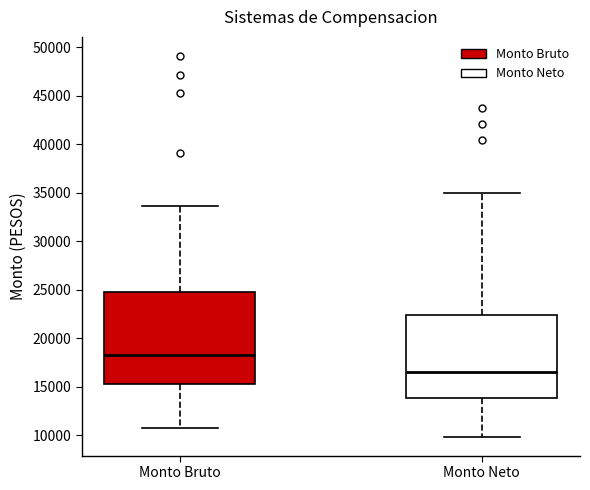

Reading left to right, transcribe this box plot: for each box, give where its median line is, the range the box spans, and where its two whiskers end, as read against the y-axis. The values are not printed on the chart, so give them approximately, as read against the axis.

Monto Bruto: median 18500, box 15500 to 25000, whiskers 10500 to 33500
Monto Neto: median 16500, box 14000 to 22500, whiskers 10000 to 35000